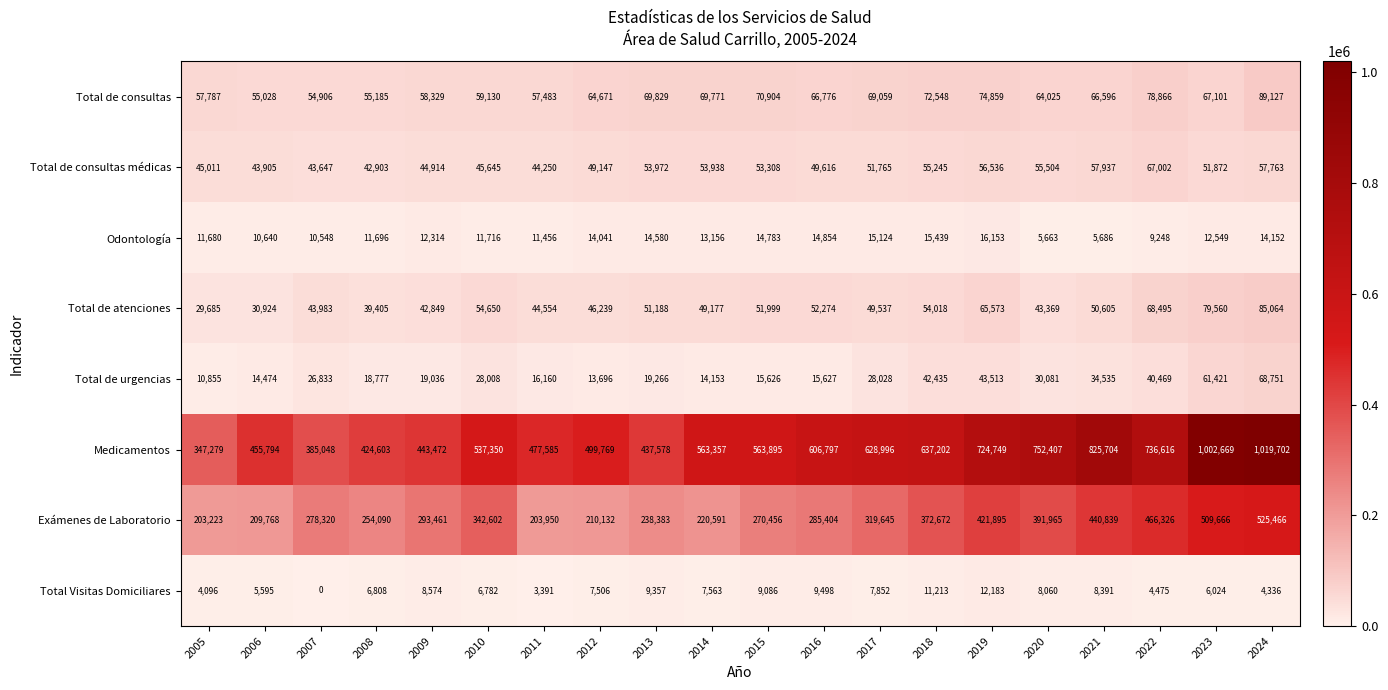

Count the number of data series in this chart.

8